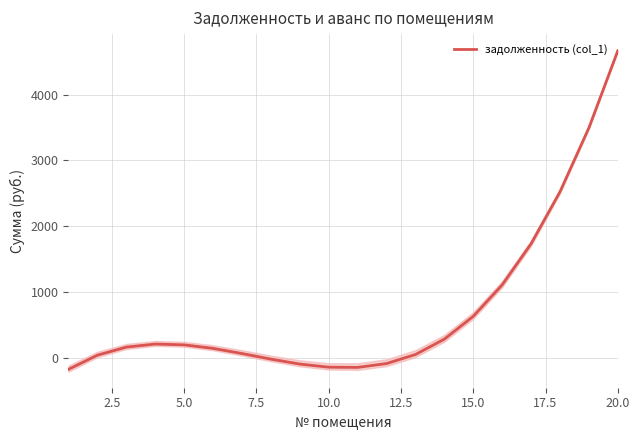

Reading left to right, transcribe all the data shown in this chart.

-174.4	41.1	163.5	210.0	197.8	144.1	66.1	-19.0	-94.0	-141.7	-144.9	-86.4	51.0	284.5	631.3	1108.6	1733.6	2523.4	3495.4	4666.6